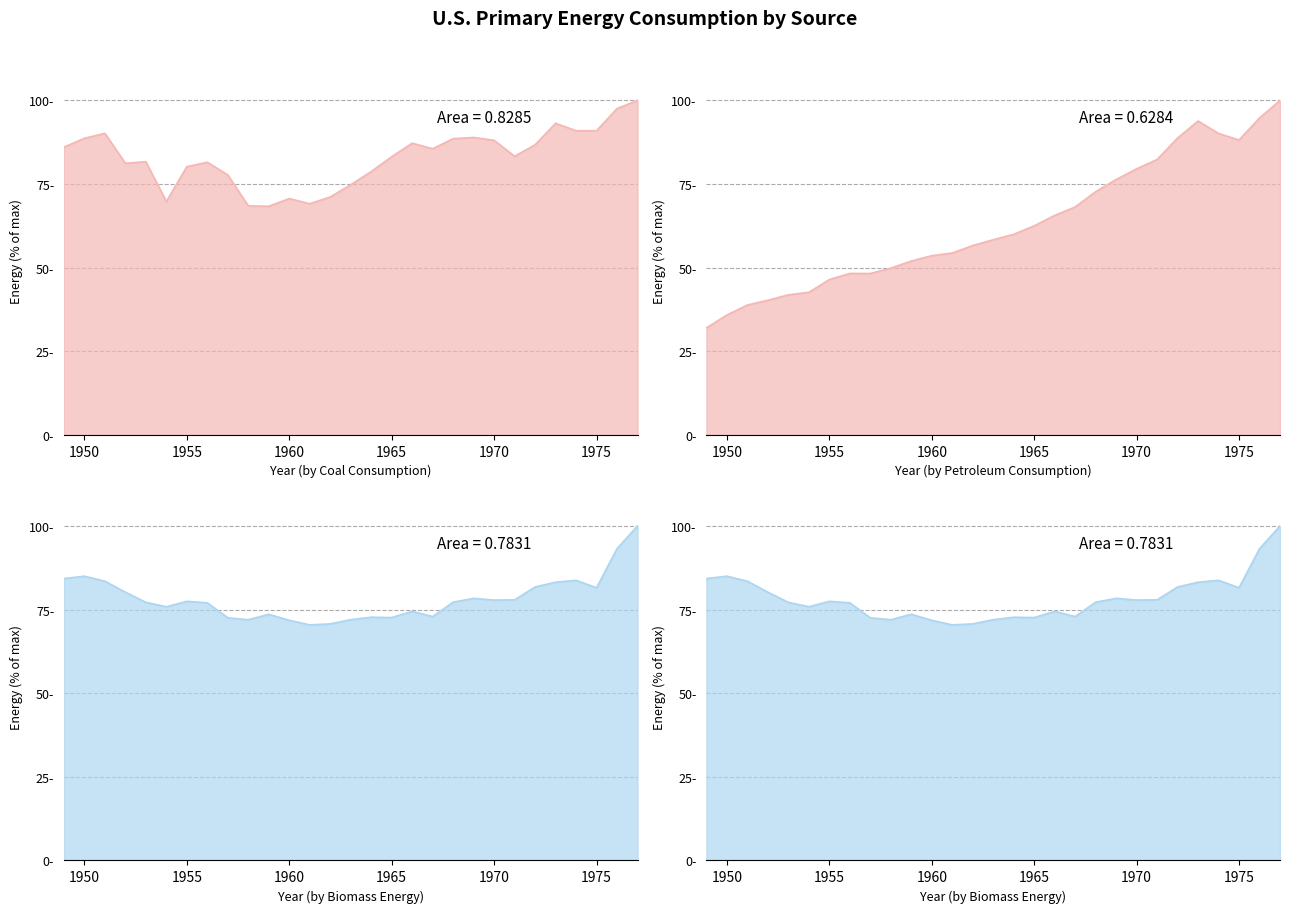

At how many categories does at least one series exceed 85?

14